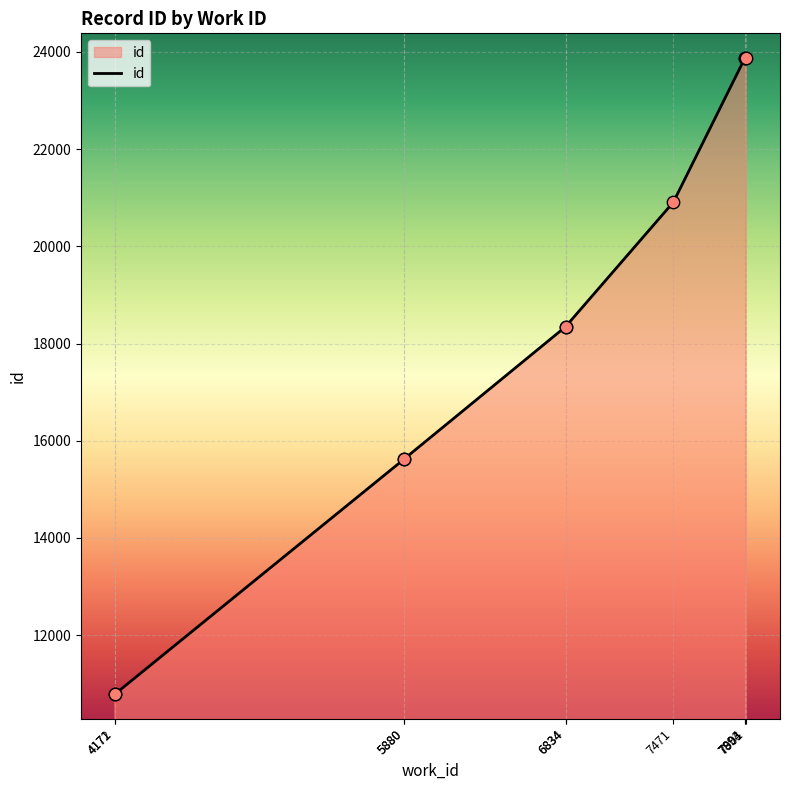

What is the change in value from 5880 to 7894?

+8250